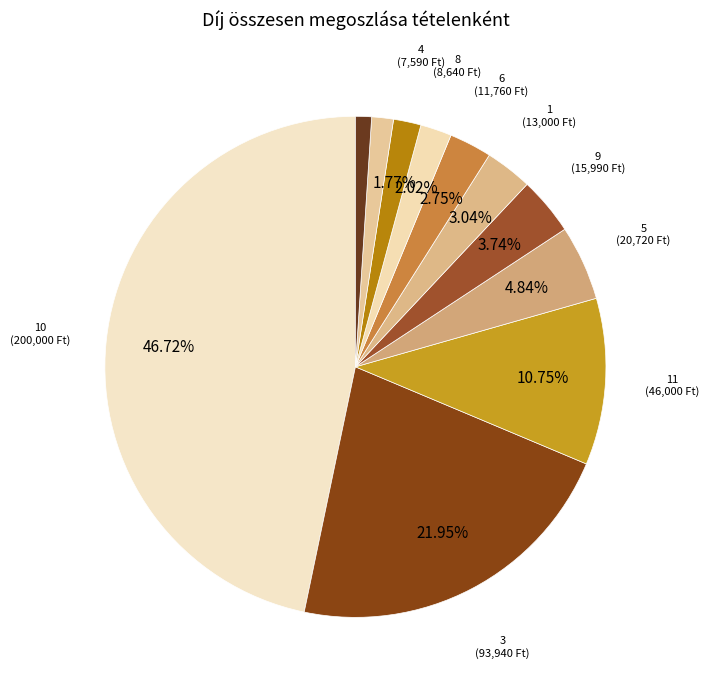

Which category has the smallest portion of the pie?

7 (4425)